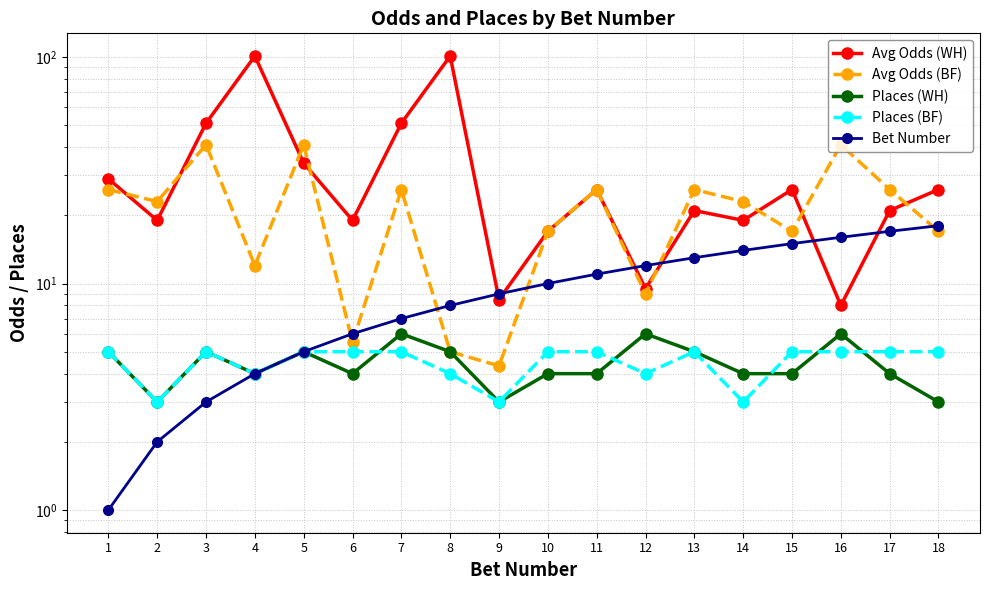

How many data points in Avg Odds (WH) are above 26?

6